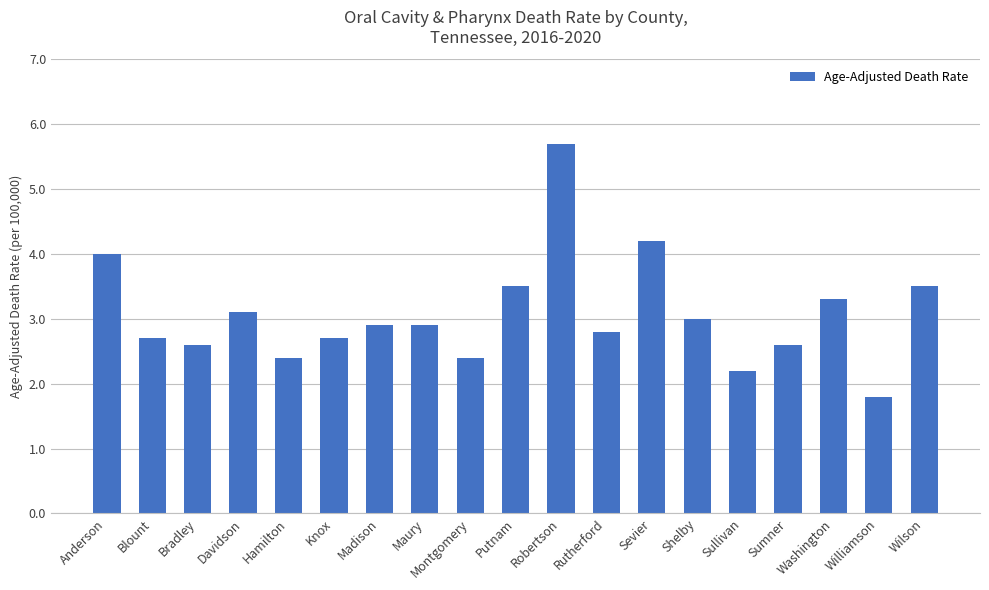

Read the value at Hamilton.

2.4